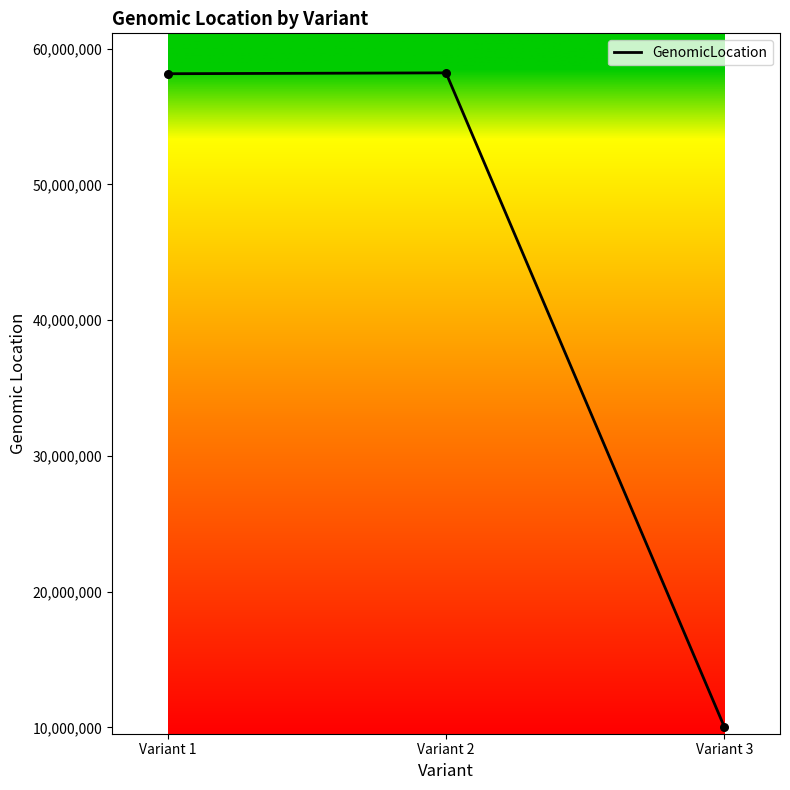

Approximately how many times larger is the value at Variant 3 compared to Variant 1?

0.2